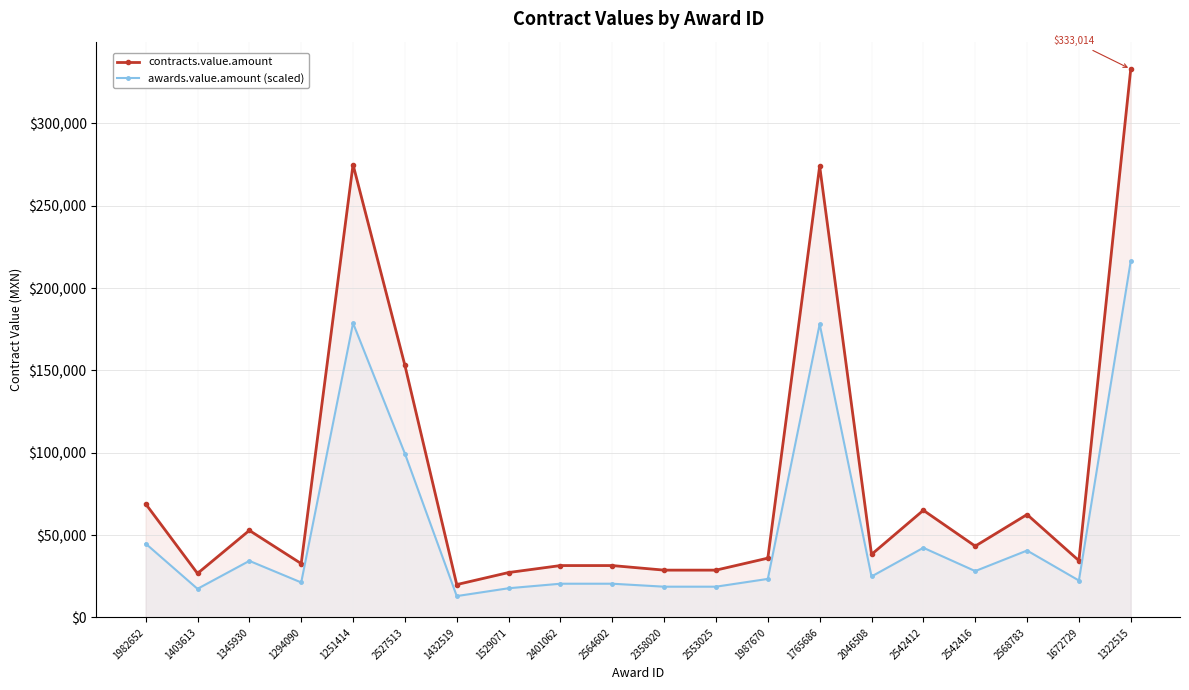

True or false: awards.value.amount (scaled) and contracts.value.amount intersect in this chart.

False